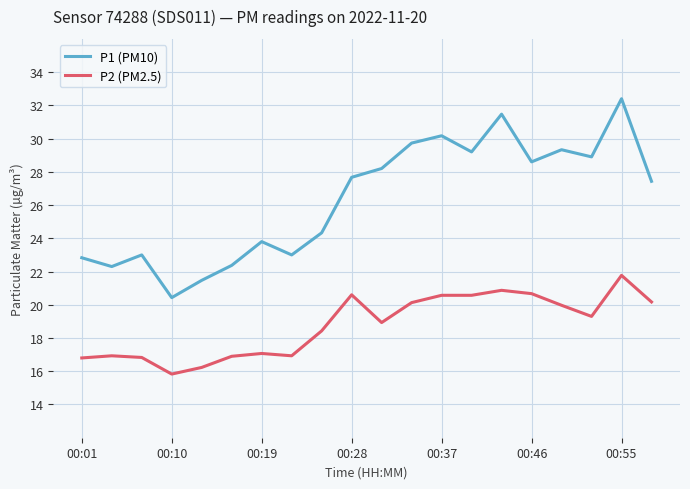

Which series has the largest range (max minus min)?

P1 (PM10)